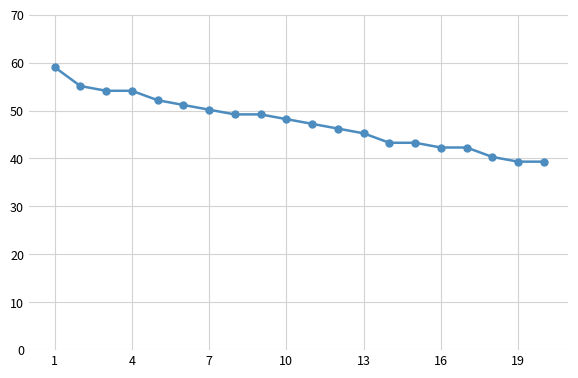

What is the difference between the maximum and minimum values?

19.7